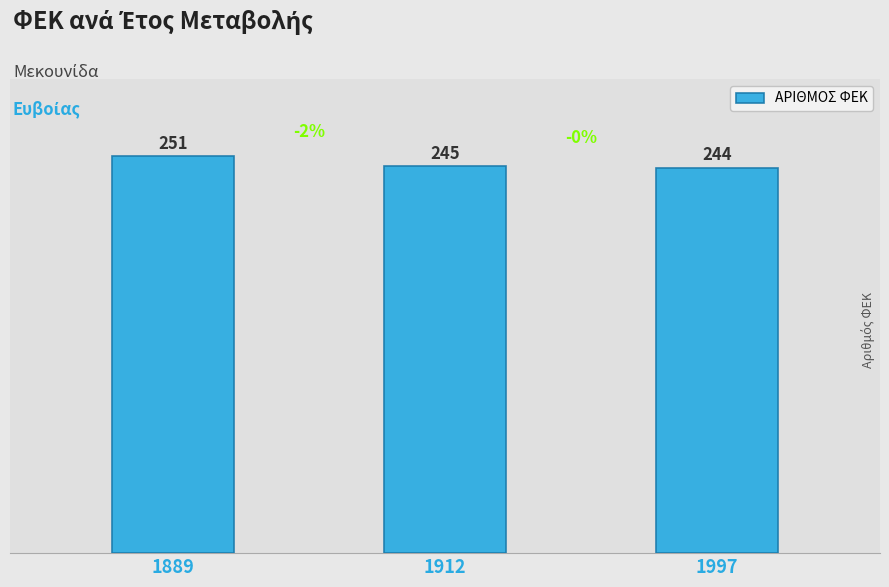

What is the sum of the values at 1889 and 1997?

495